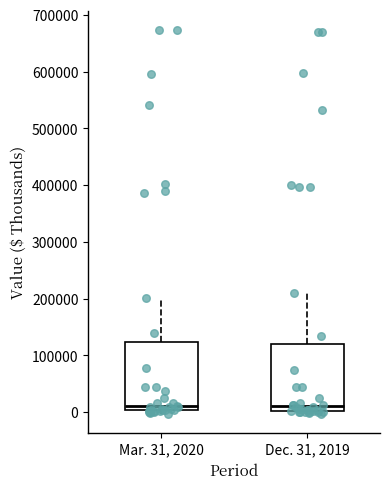

Reading left to right, read every box against the y-axis: the position of its median line, the range the box covers, and the ends of its whiskers. The values are not printed on the chart, so give them approximately, as read against the axis.

Mar. 31, 2020: median 10000, box 0 to 120000, whiskers 0 (just below the box's lower edge) to 200000
Dec. 31, 2019: median 10000, box 0 to 120000, whiskers 0 (just below the box's lower edge) to 210000